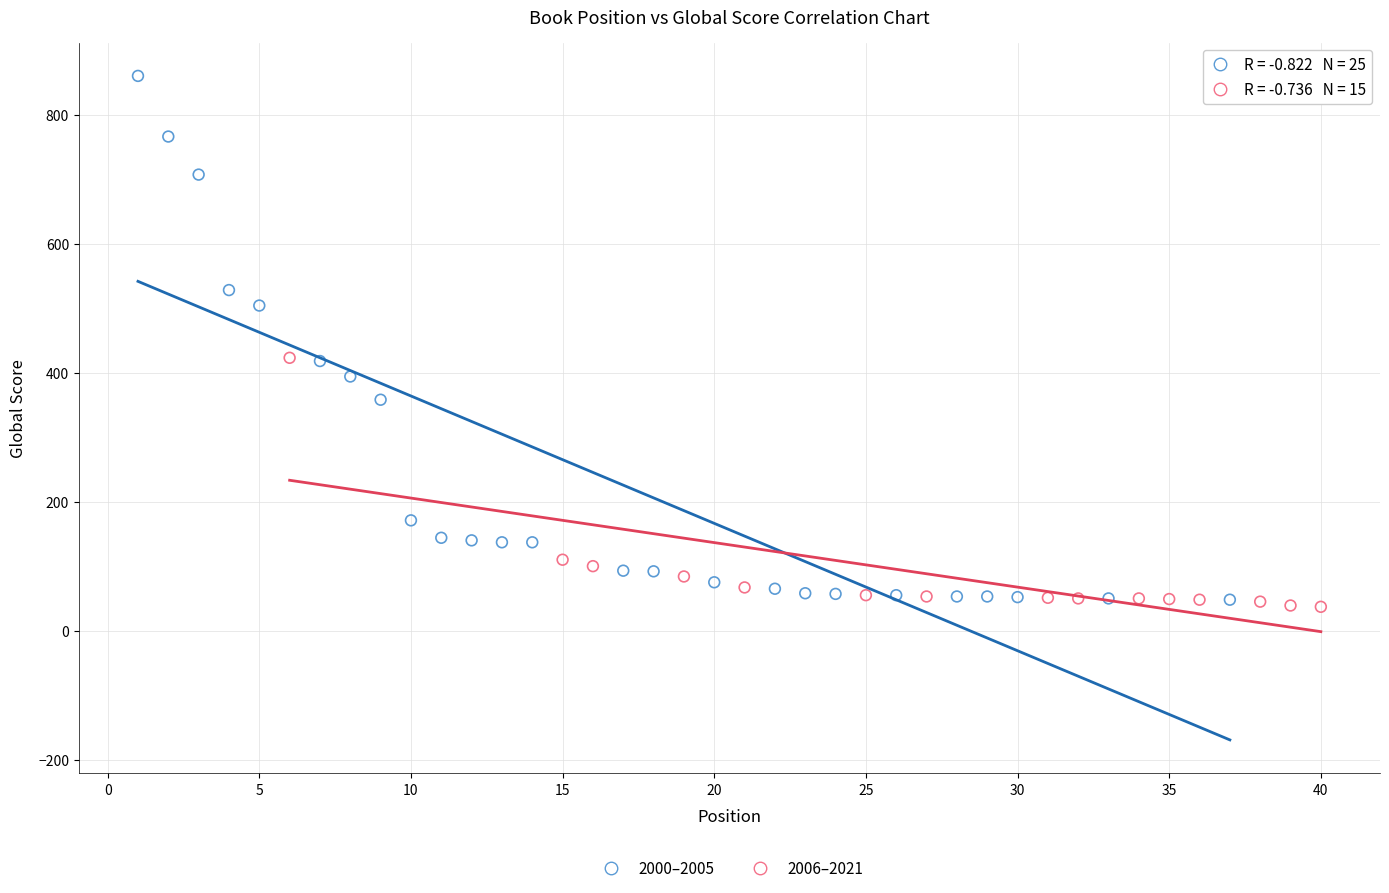

Which series contains the highest Y value?

2000–2005